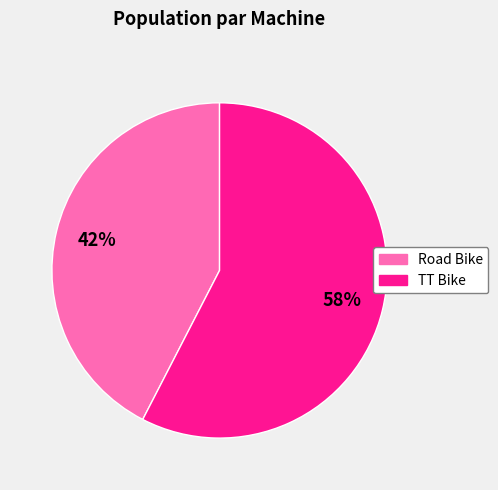

To the nearest percent, what is the combined percentage of Road Bike and TT Bike?

100%